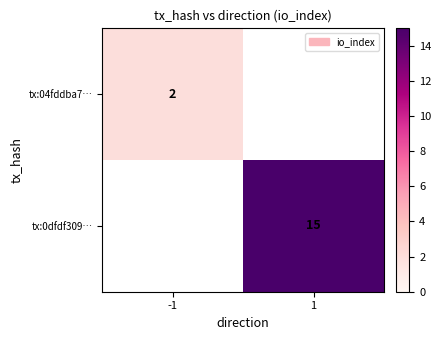

The value of tx:04fddba7… at -1 is 3. True or false?

False